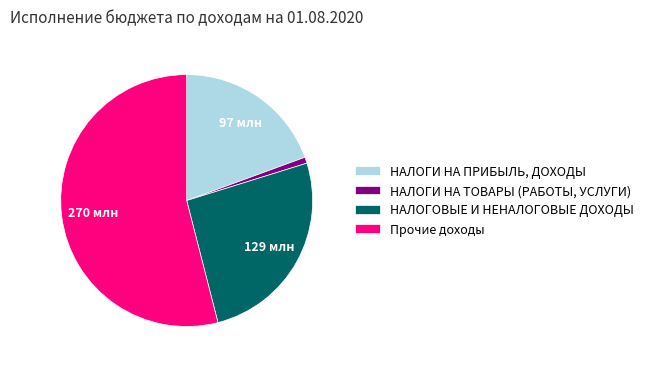

Approximately how many times larger is the value at НАЛОГОВЫЕ И НЕНАЛОГОВЫЕ ДОХОДЫ compared to Прочие доходы?

0.5